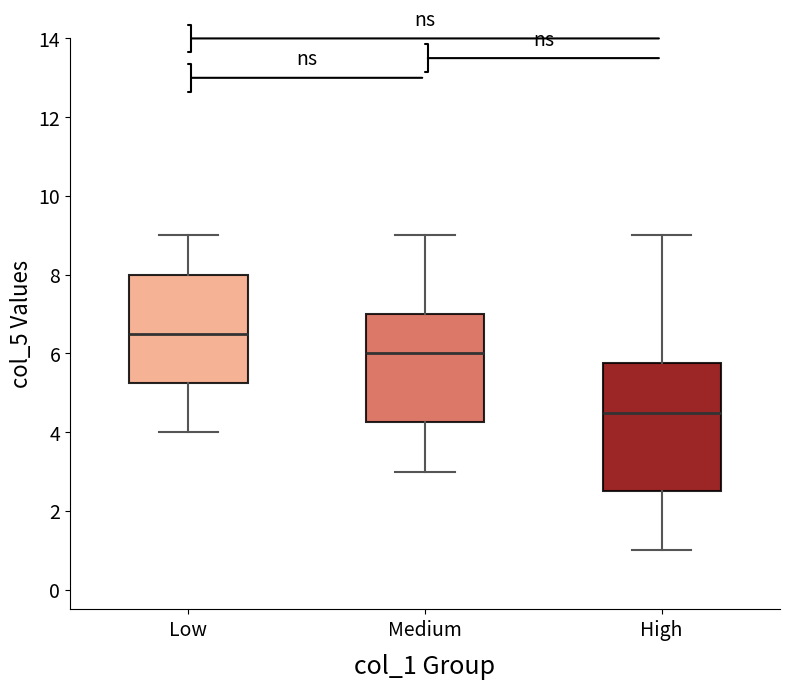

Where is the lower edge of the box for Medium on the y-axis? The values are not printed on the chart, so give them approximately, as read against the axis.

4.2